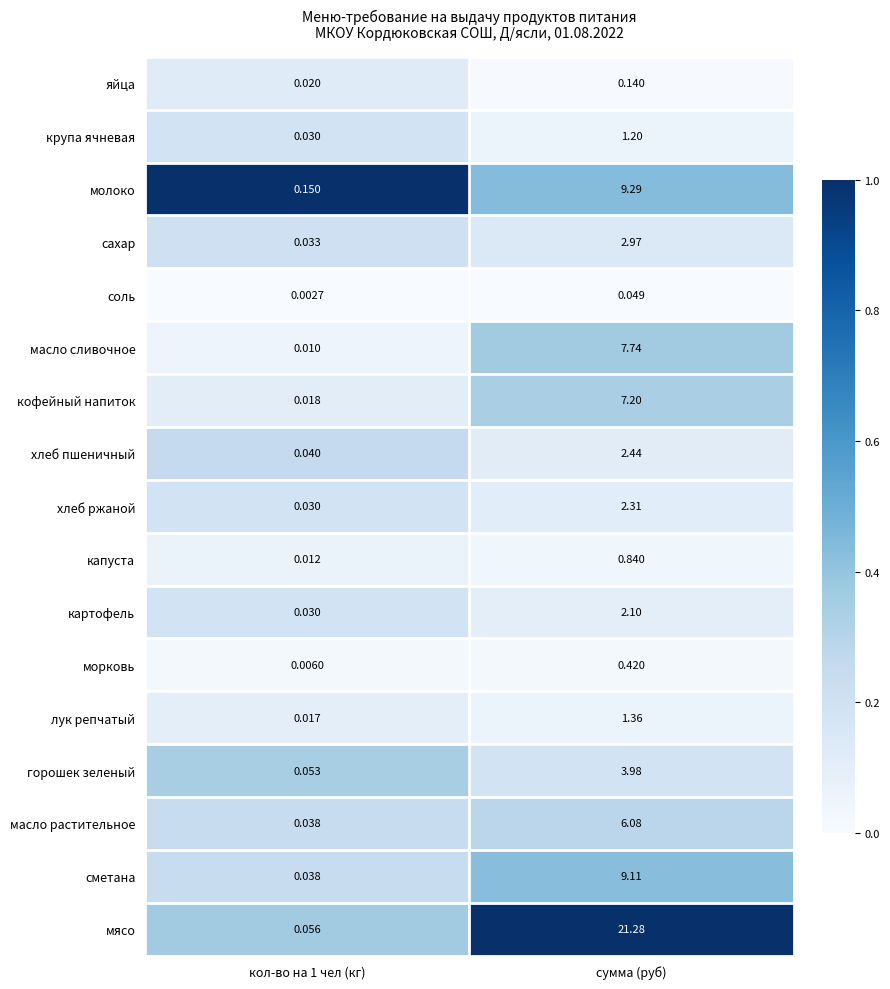

At which label does сметана first exceed 9?

сумма (руб)